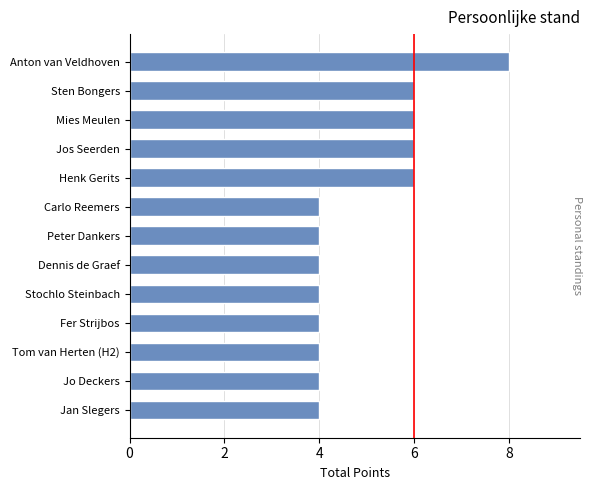

What is the smallest value displayed?

4